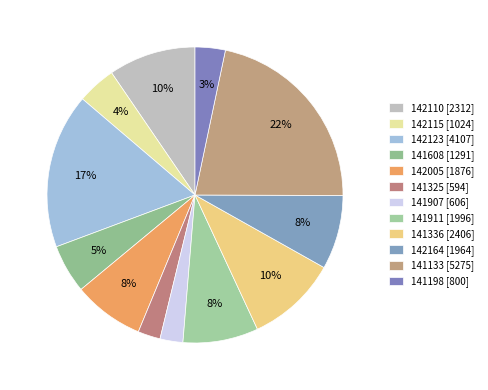

What is the ratio of the value at 142164 to the value at 141911?

1.0